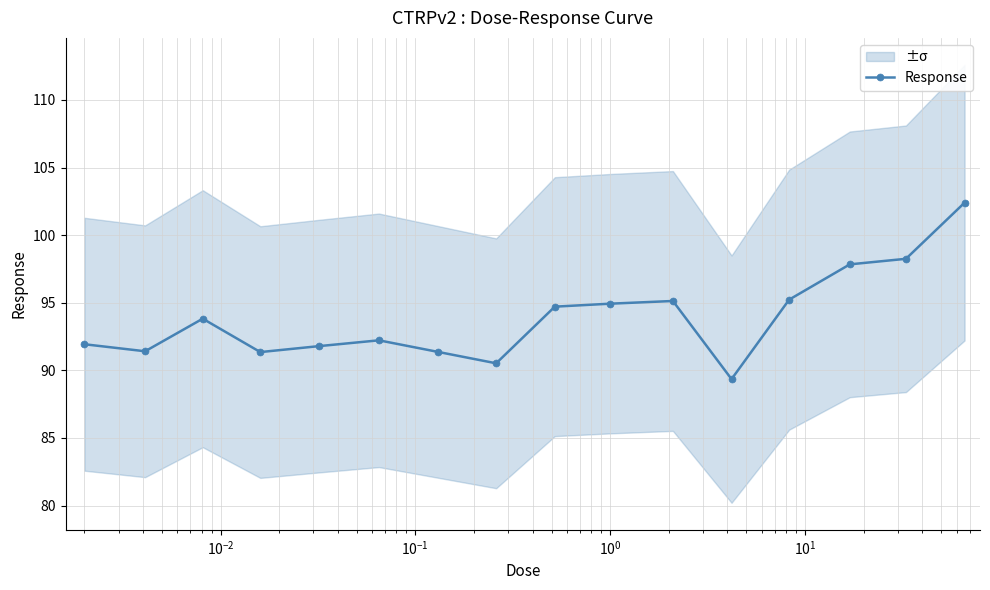

What is the value of the Response point at the 11th from the left?

95.1